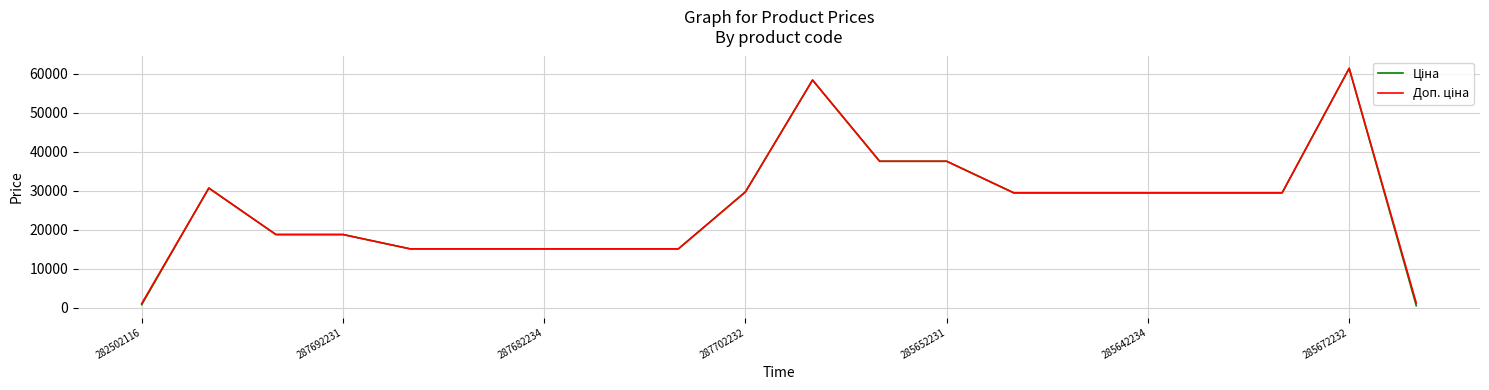

What is the greatest value displayed?

61434.3